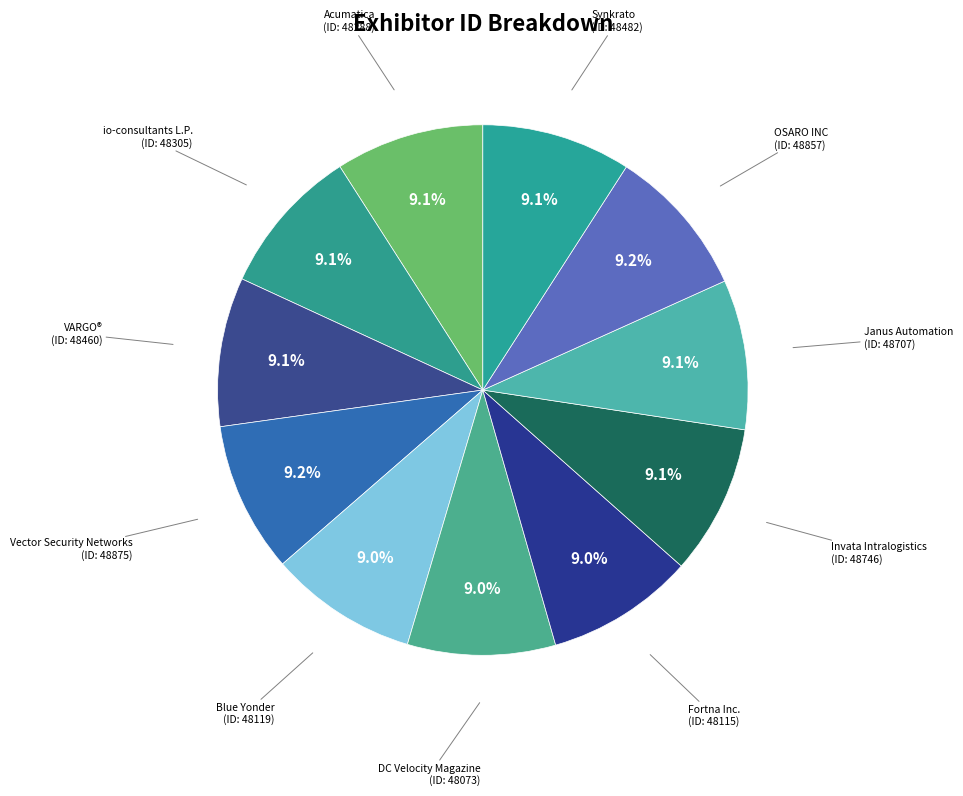

Count the number of slices in the pie.

11